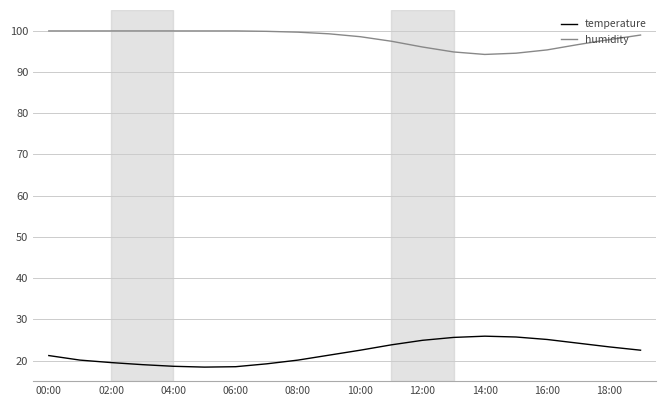

True or false: temperature has more than 0 interior local peaks.

True